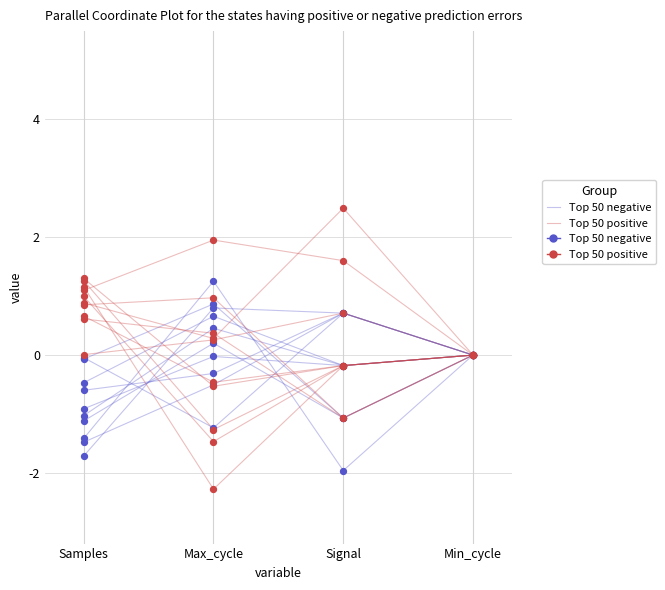

What are all the series names shown in the legend?

Top 50 negative, Top 50 positive